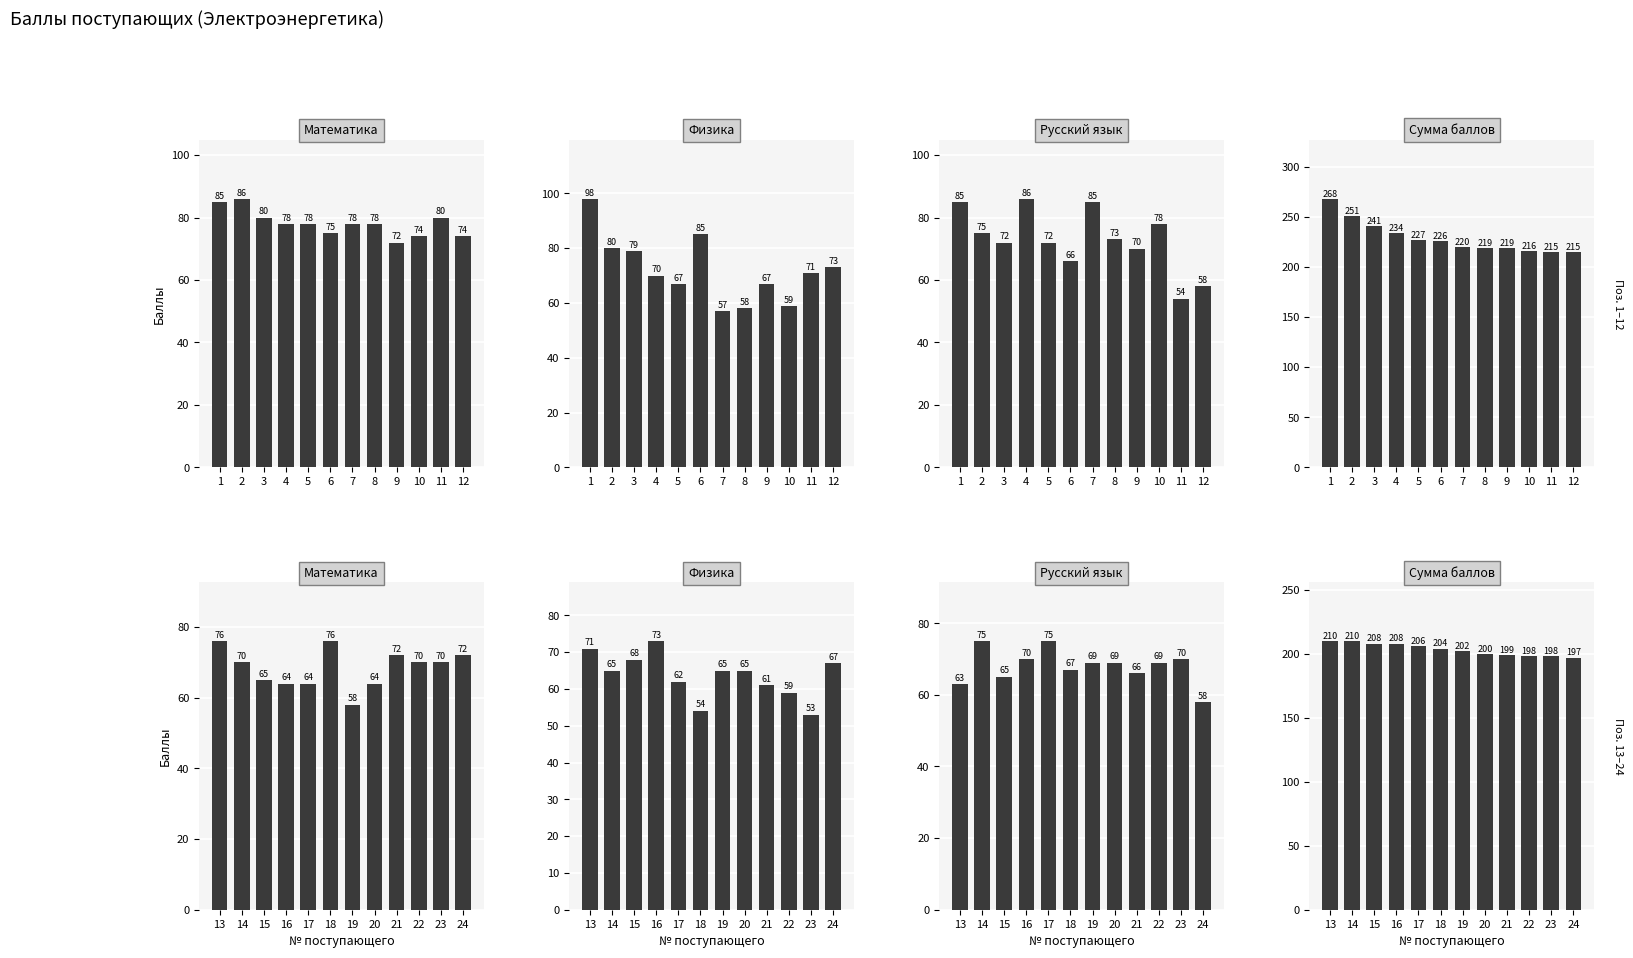

Read the Физика value at 20, to the nearest 10.

60